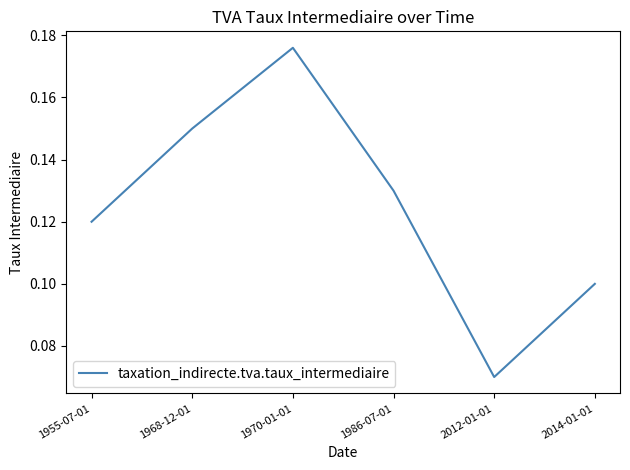

What is the sum of all values?

0.7